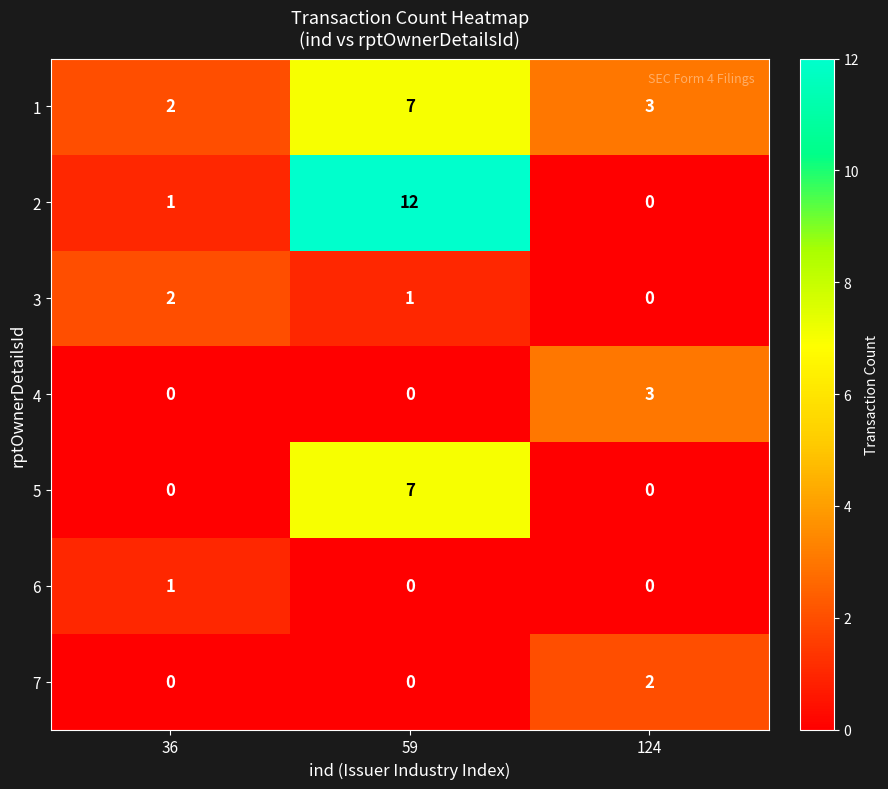

Between 59 and 124, which series saw the biggest shift?

2